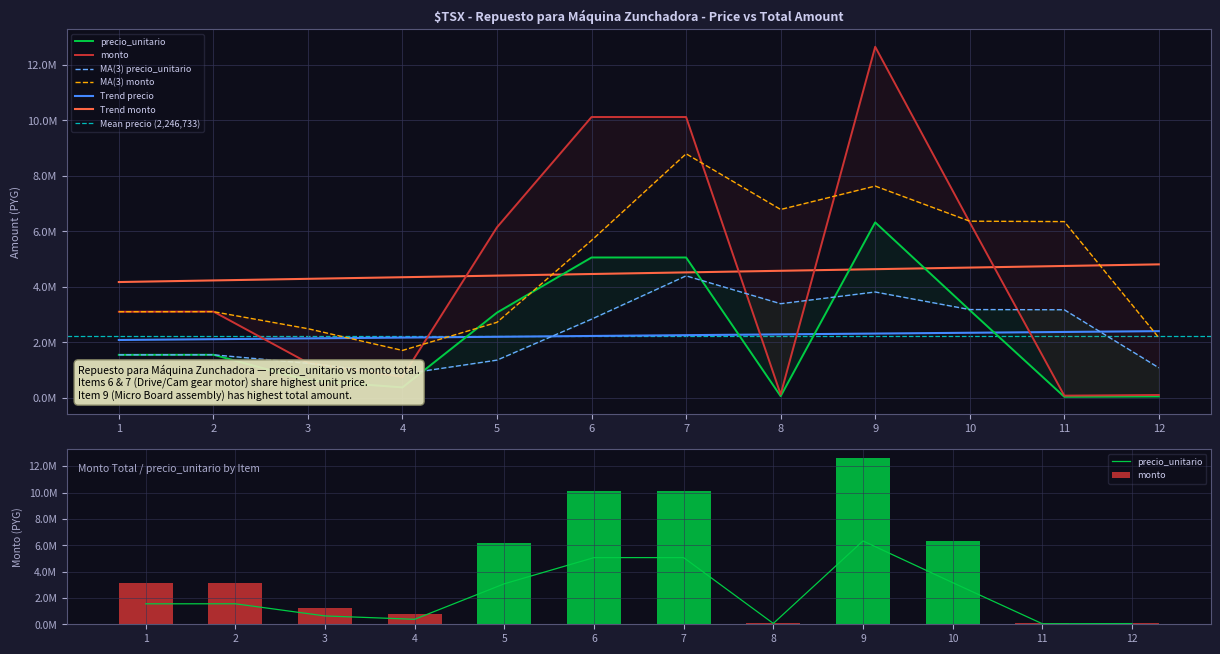

Which series has the largest total across all categories?

monto